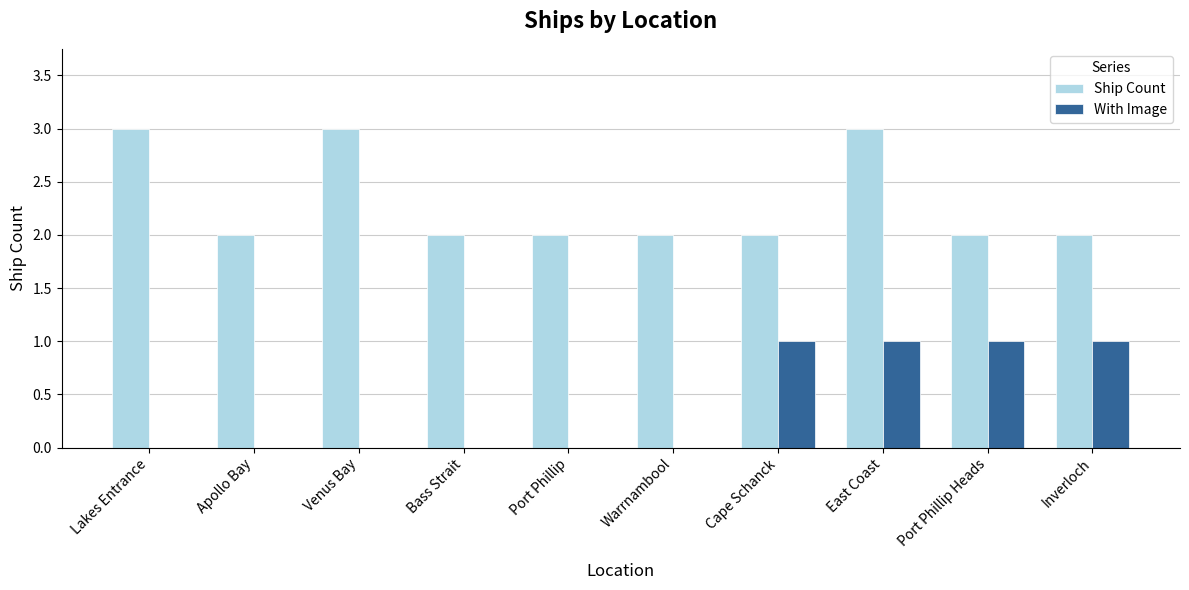

What is the sum of all Ship Count values?

23